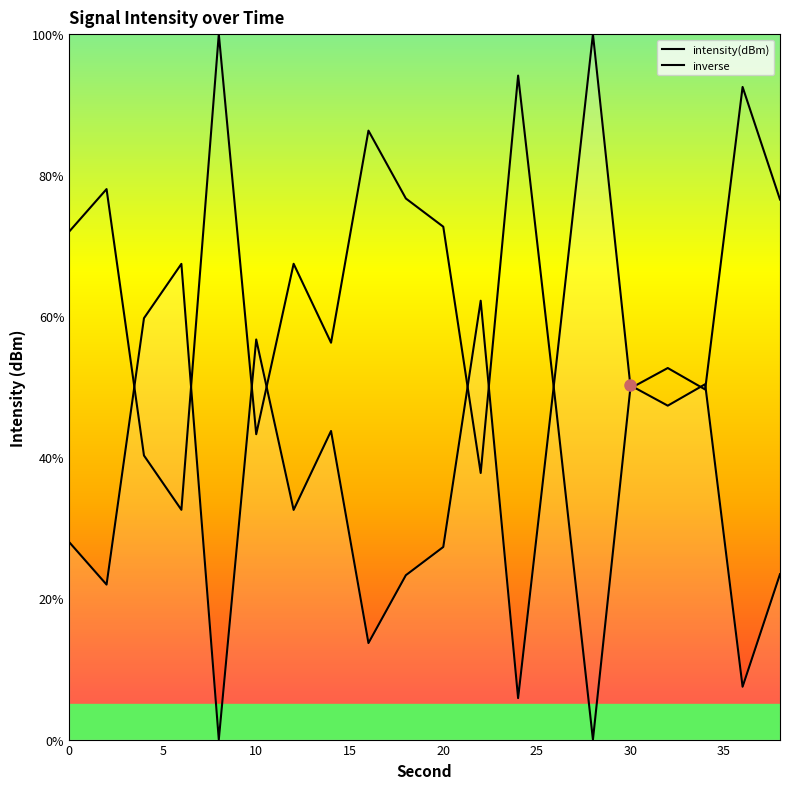

At how many categories does at least one series exceed 21?

20